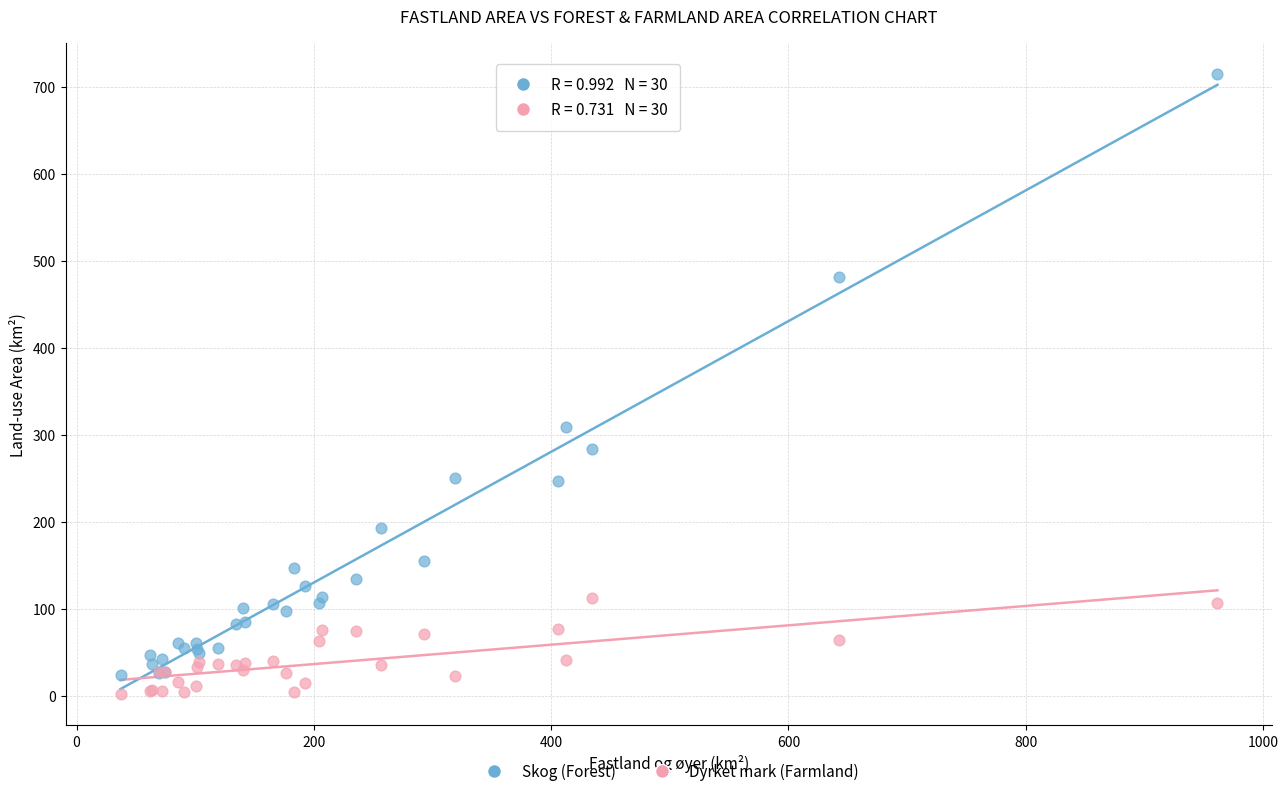

What are all the series names shown in the legend?

Skog (Forest), Dyrket mark (Farmland)